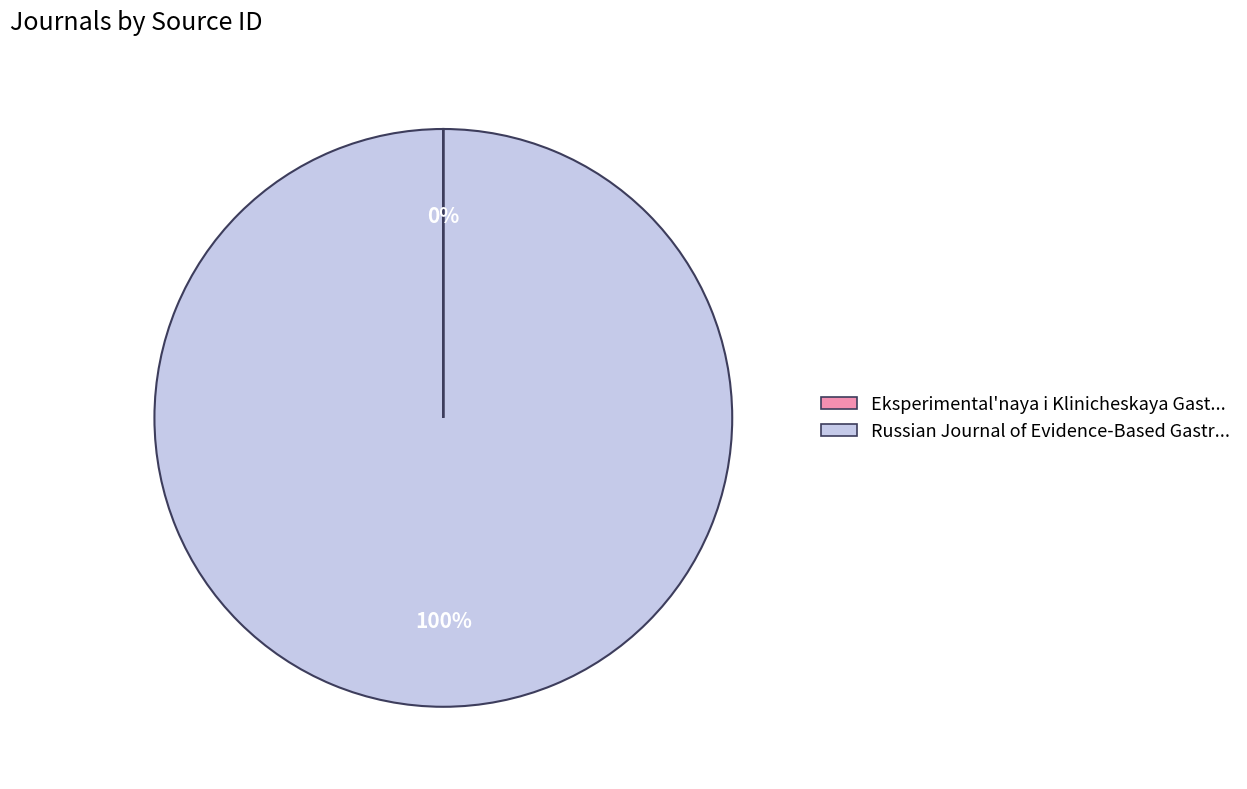

Is it true that Russian Journal of Evidence-Based Gastr... is 100% of the pie?

True